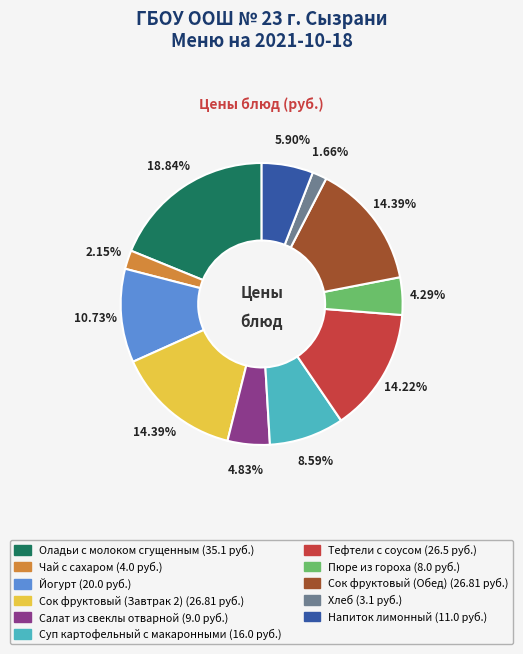

Count the number of slices in the pie.

11